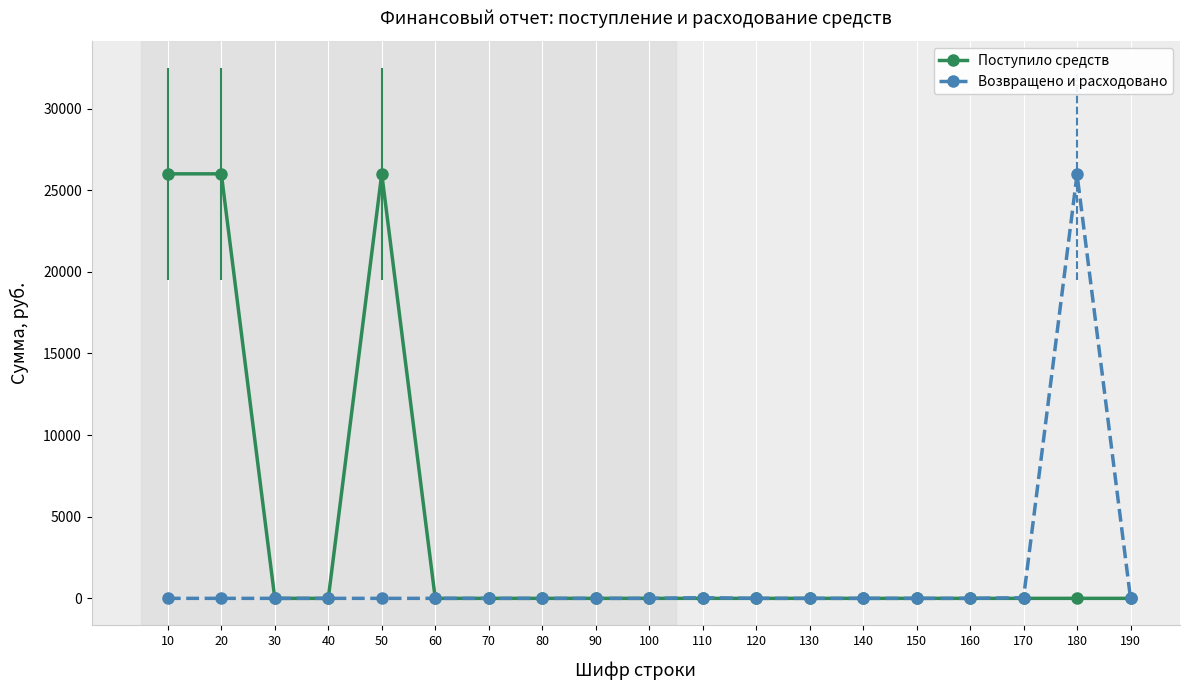

What are all the series names shown in the legend?

Поступило средств, Возвращено и расходовано